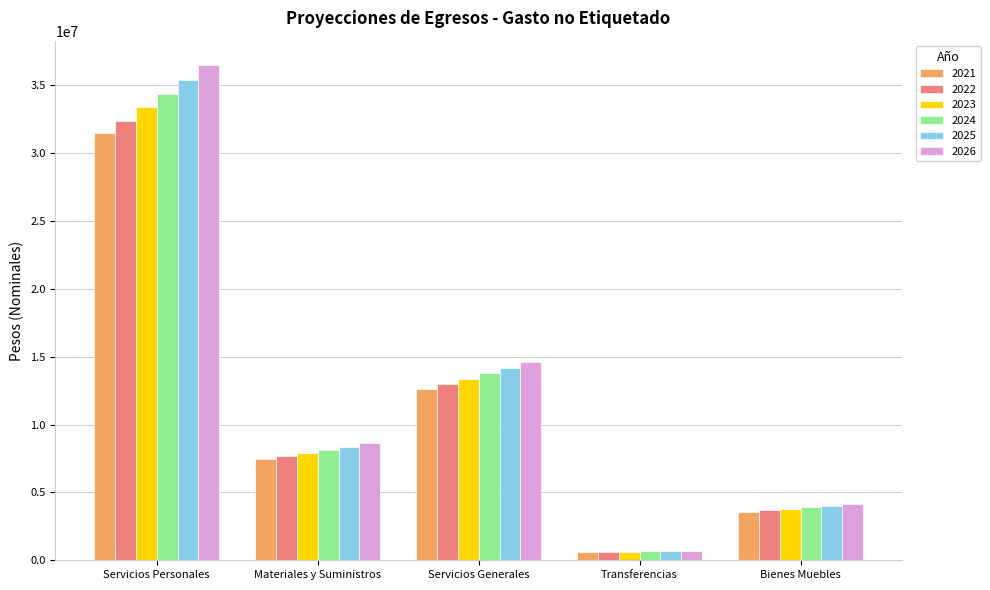

Reading left to right, extract all data points from this chart.

2021: Servicios Personales=31460754.0	Materiales y Suministros=7435139.7	Servicios Generales=12607573.4	Transferencias=602029.3	Bienes Muebles=3566444.6
2022: Servicios Personales=32404576.6	Materiales y Suministros=7658193.9	Servicios Generales=12985800.6	Transferencias=620090.2	Bienes Muebles=3673438.0
2023: Servicios Personales=33376713.9	Materiales y Suministros=7887939.7	Servicios Generales=13375374.7	Transferencias=638692.9	Bienes Muebles=3783641.1
2024: Servicios Personales=34378015.3	Materiales y Suministros=8124577.9	Servicios Generales=13776635.9	Transferencias=657853.7	Bienes Muebles=3897150.3
2025: Servicios Personales=35409355.8	Materiales y Suministros=8368315.3	Servicios Generales=14189935.0	Transferencias=677589.3	Bienes Muebles=4014064.8
2026: Servicios Personales=36471636.5	Materiales y Suministros=8619364.7	Servicios Generales=14615633.0	Transferencias=697917.0	Bienes Muebles=4134486.8